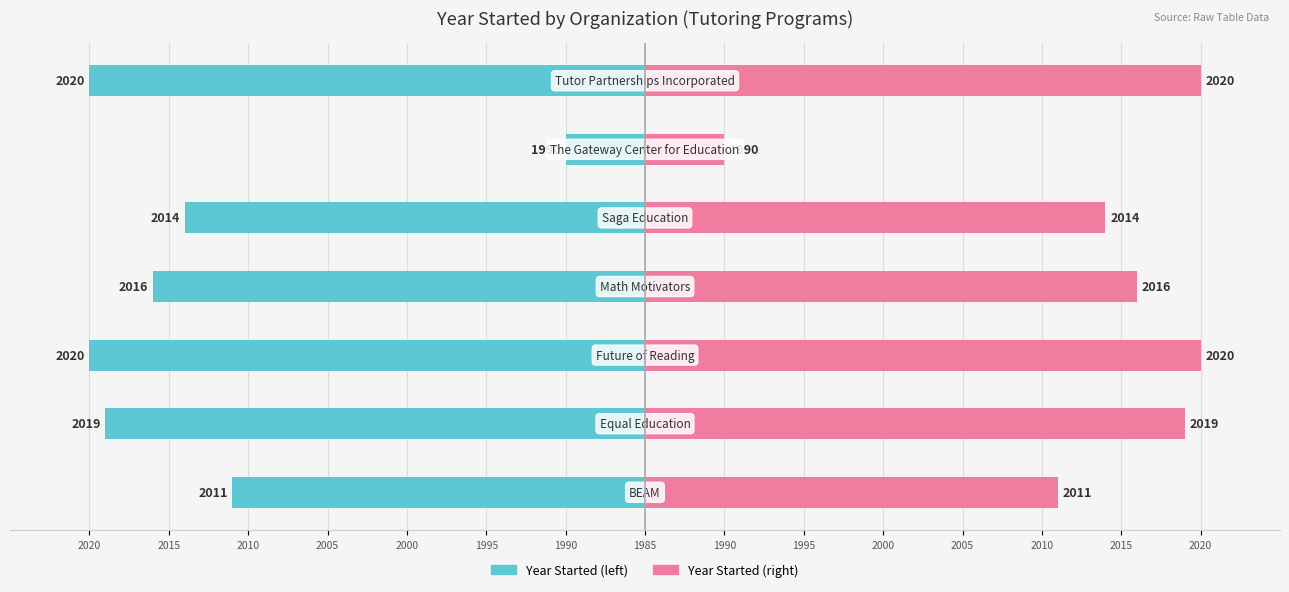

Reading left to right, transcribe all the data shown in this chart.

Year Started (left): 2020=-26	2015=-34	2010=-35	2005=-31	2000=-29	1995=-5	1990=-35
Year Started (right): 2020=26	2015=34	2010=35	2005=31	2000=29	1995=5	1990=35